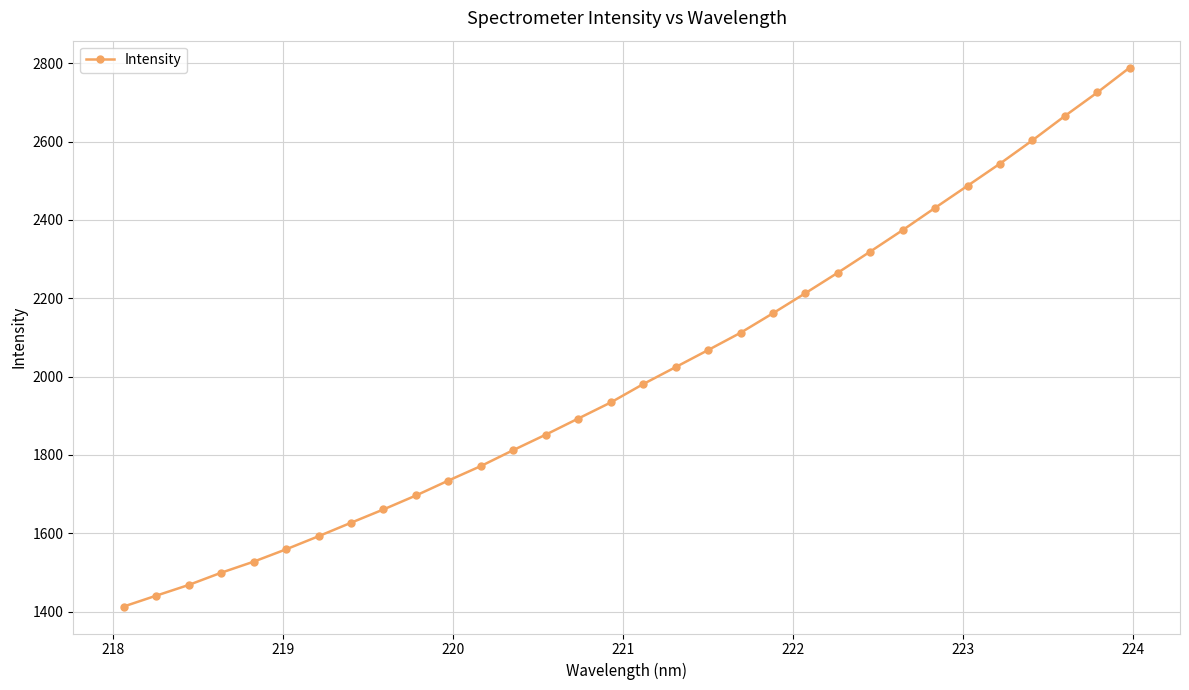

What is the smallest value displayed?

1413.1